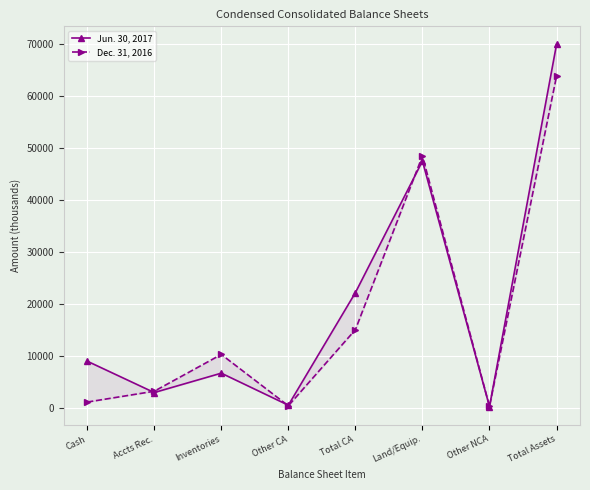

Reading left to right, transcribe all the data shown in this chart.

Jun. 30, 2017: Cash=9004	Accts Rec.=2963	Inventories=6692	Other CA=526	Total CA=22185	Land/Equip.=47506	Other NCA=262	Total Assets=69953
Dec. 31, 2016: Cash=1132	Accts Rec.=3215	Inventories=10293	Other CA=418	Total CA=15058	Land/Equip.=48490	Other NCA=308	Total Assets=63856